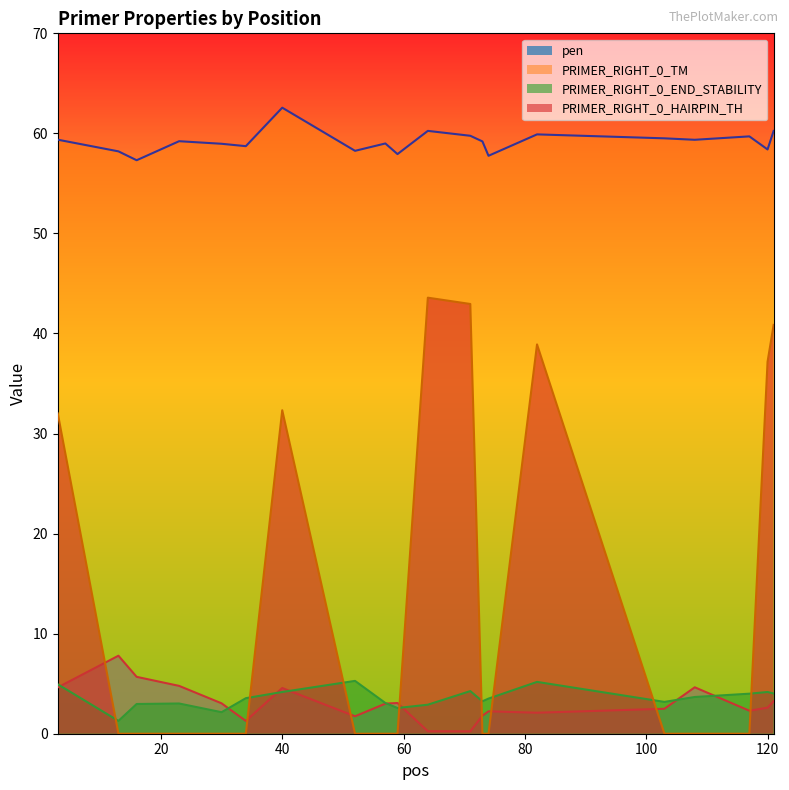

At which category is the sum across all series the highest?

121